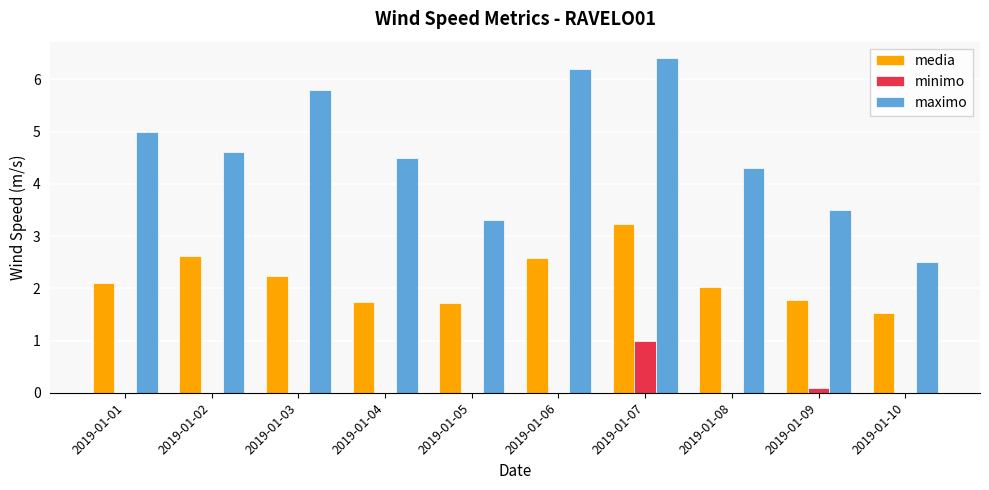

How many groups of bars are there?

10